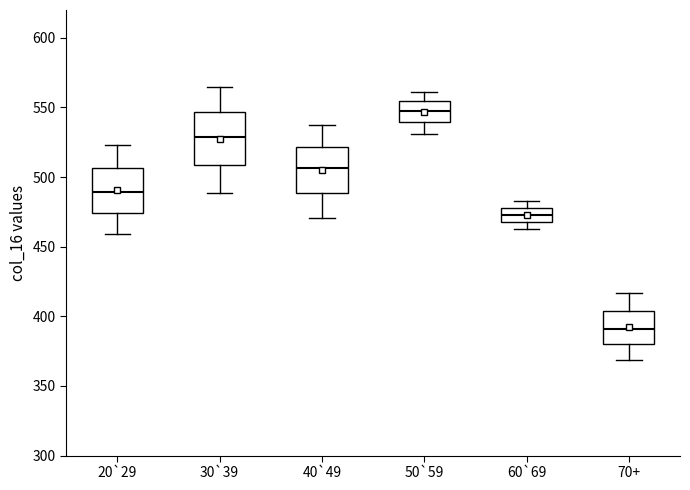

Where does the lower whisker of the box for 70+ end on the y-axis? The values are not printed on the chart, so give them approximately, as read against the axis.

370